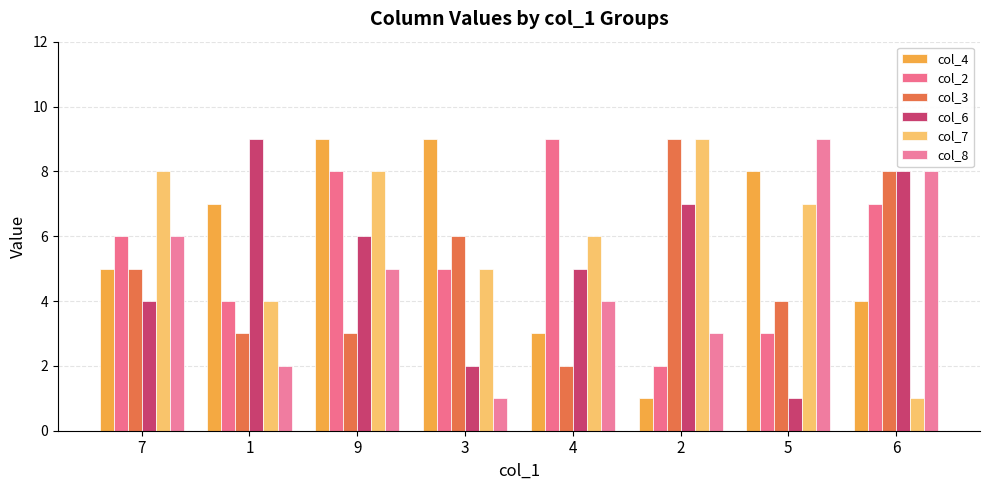

Count the col_4 values in the range 4 to 9.

6